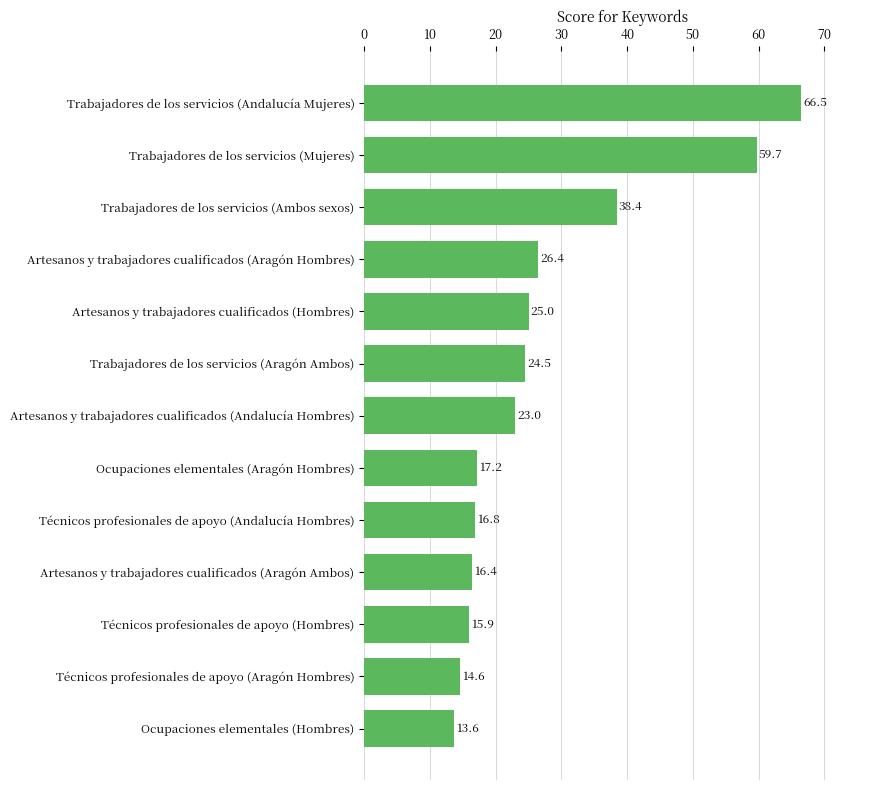

Reading bottom to top, list all the values displayed in this chart.

13.6	14.6	15.9	16.4	16.8	17.2	23.0	24.5	25.0	26.4	38.4	59.7	66.5